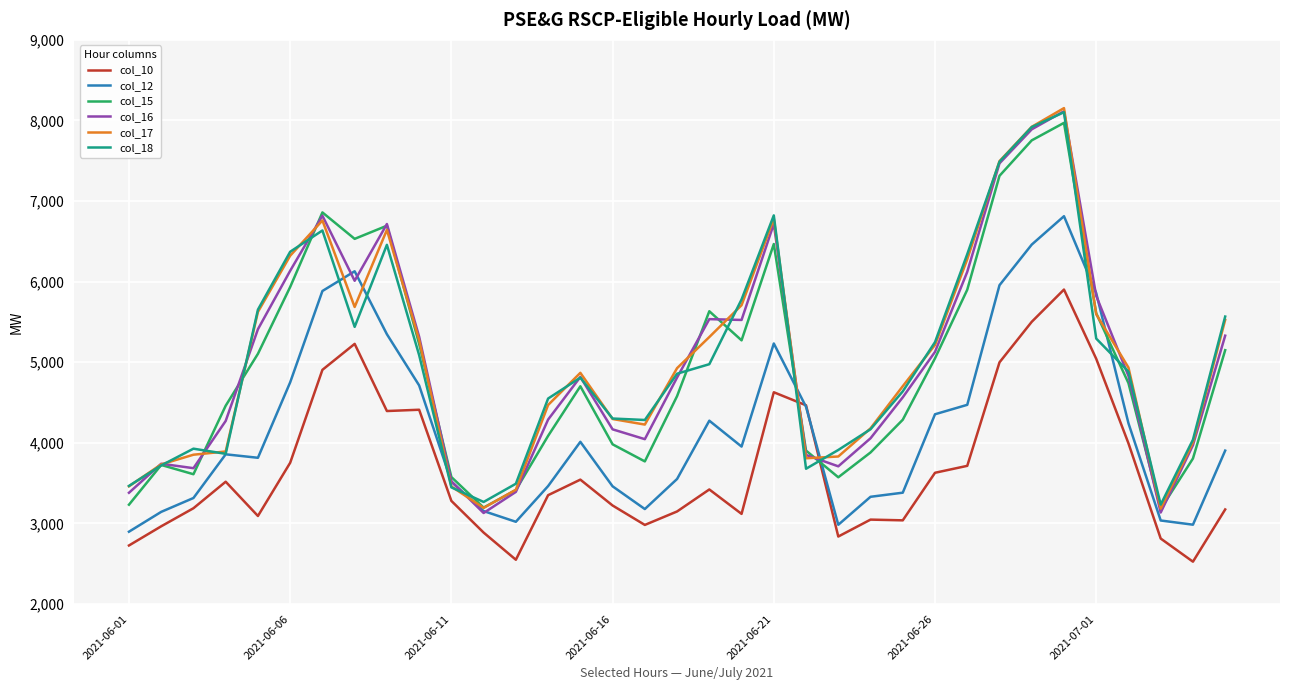

What is the minimum value for col_10?

2526